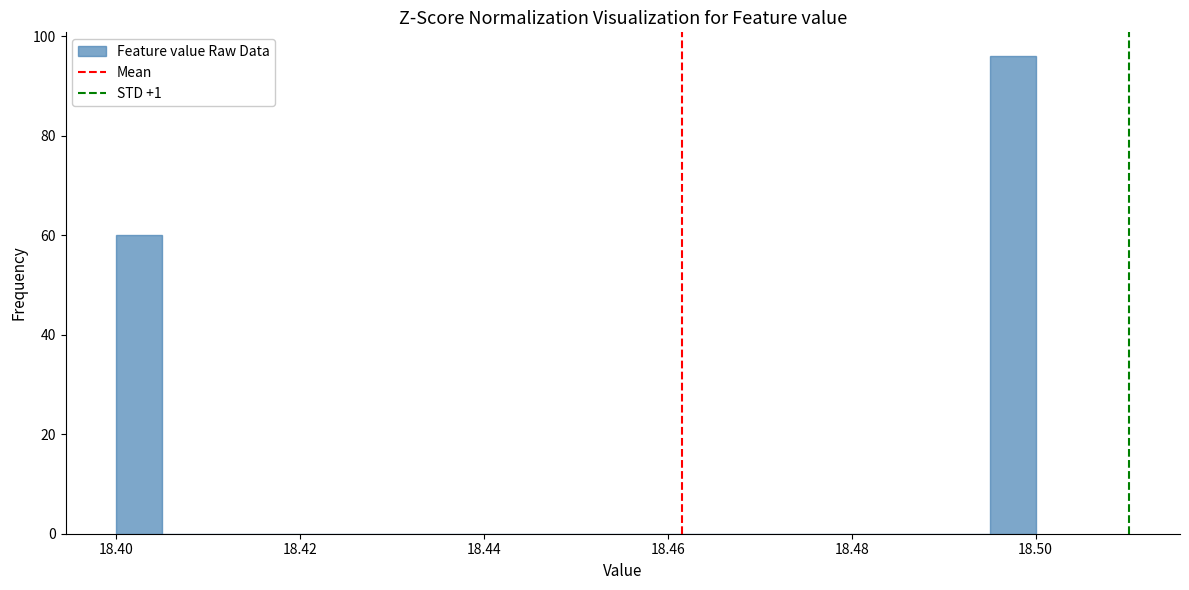

Around what value on the x-axis is the tallest bar? Give the approximate position of its centre, as read against the axis.

18.498